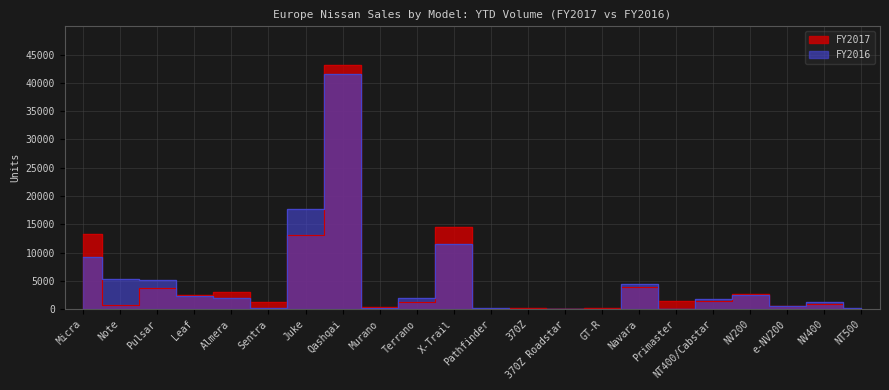

What is the difference between the maximum and minimum values in the FY2016 series?

41551